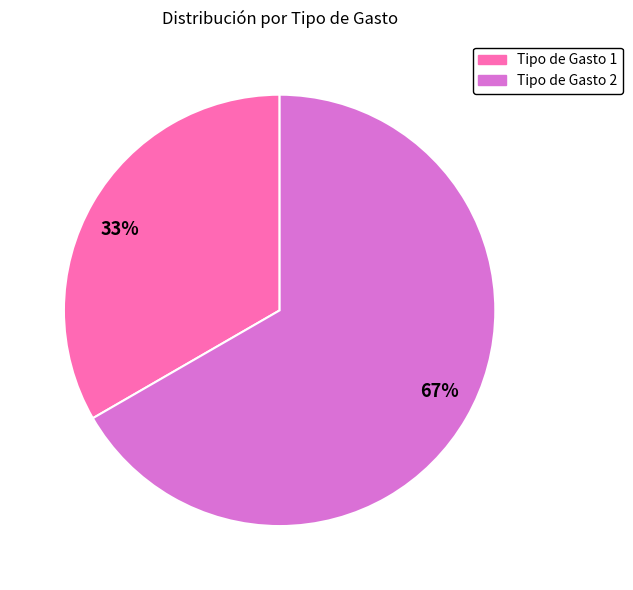

What is the smallest slice in the pie chart?

33%